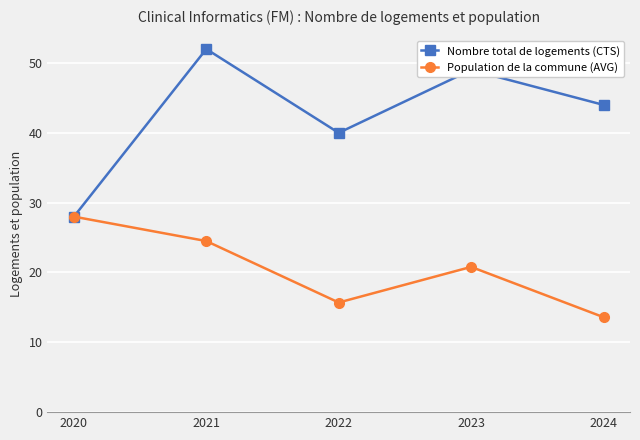

True or false: Population de la commune (AVG) has a value of 28.0 at 2020.

True